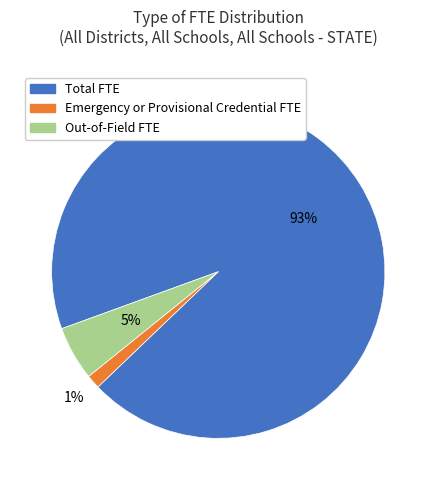

How many slices are in this pie chart?

3